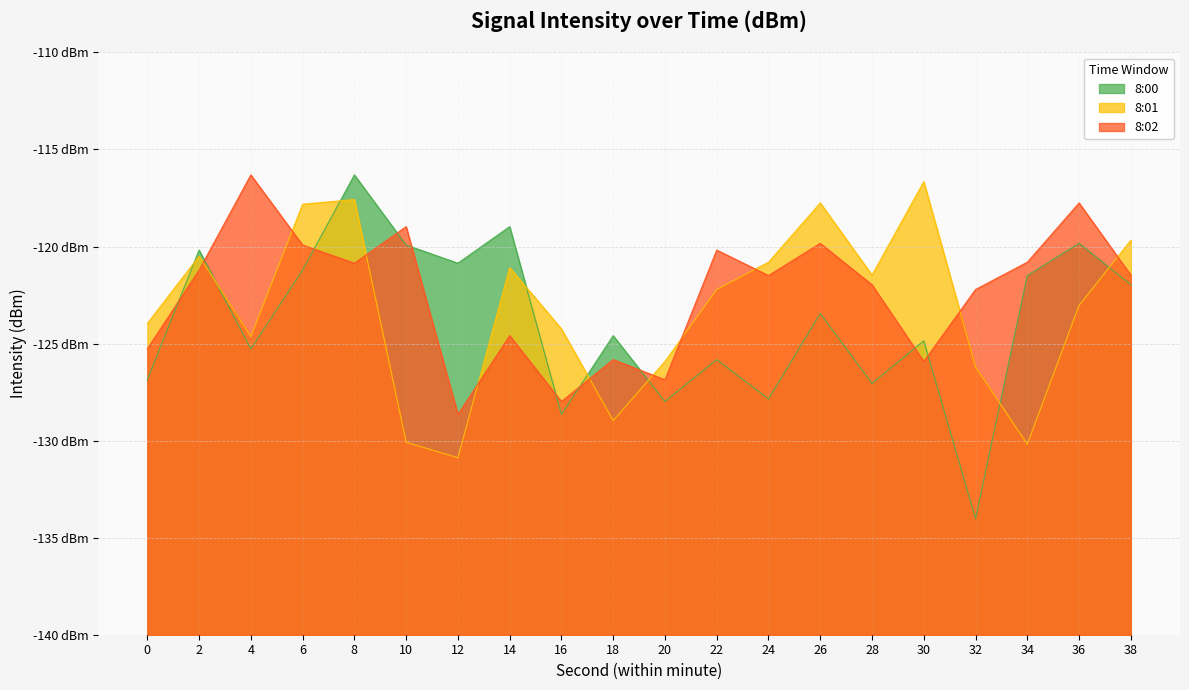

Is it true that 8:01 equals -116.7 at 30?

True